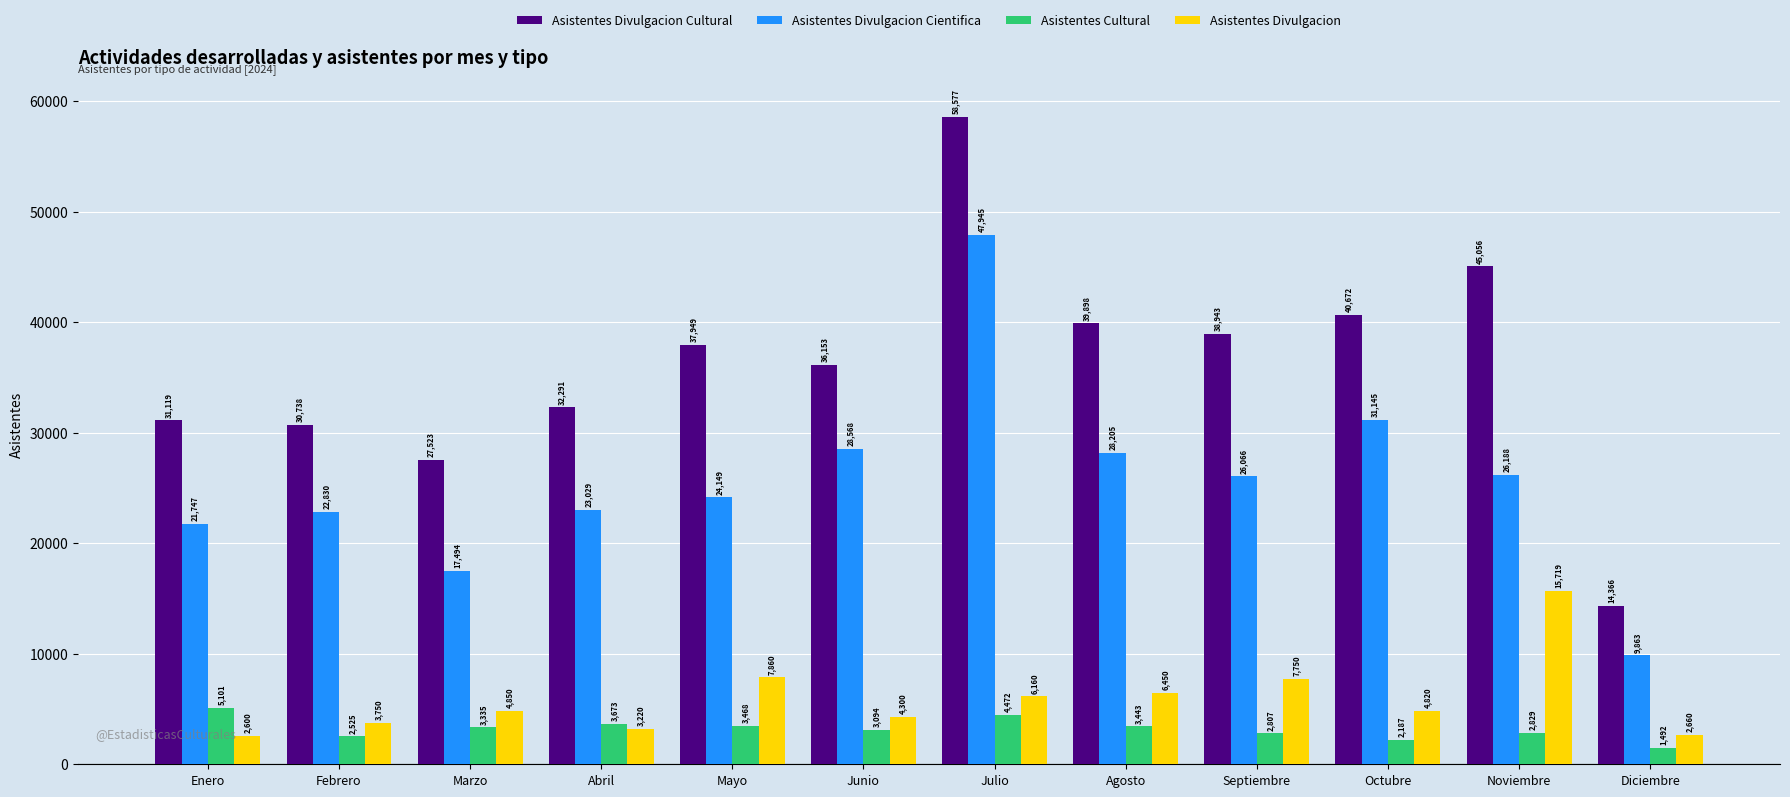

The value of Asistentes Divulgacion Cultural at Abril is 48551. True or false?

False